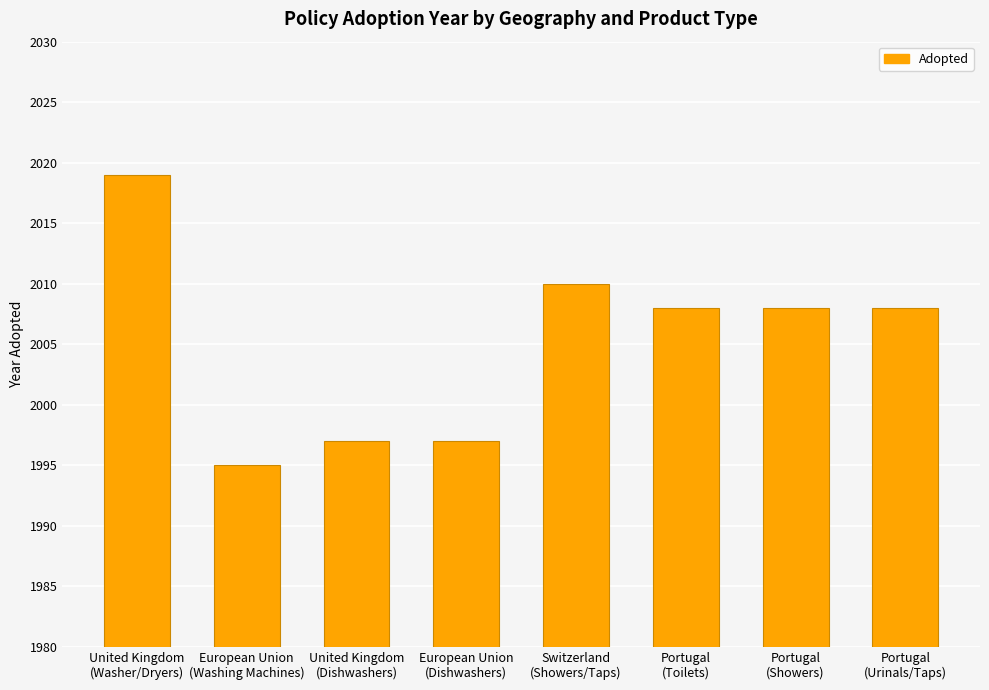

Reading left to right, transcribe all the data shown in this chart.

United Kingdom
(Washer/Dryers)=2019	European Union
(Washing Machines)=1995	United Kingdom
(Dishwashers)=1997	European Union
(Dishwashers)=1997	Switzerland
(Showers/Taps)=2010	Portugal
(Toilets)=2008	Portugal
(Showers)=2008	Portugal
(Urinals/Taps)=2008